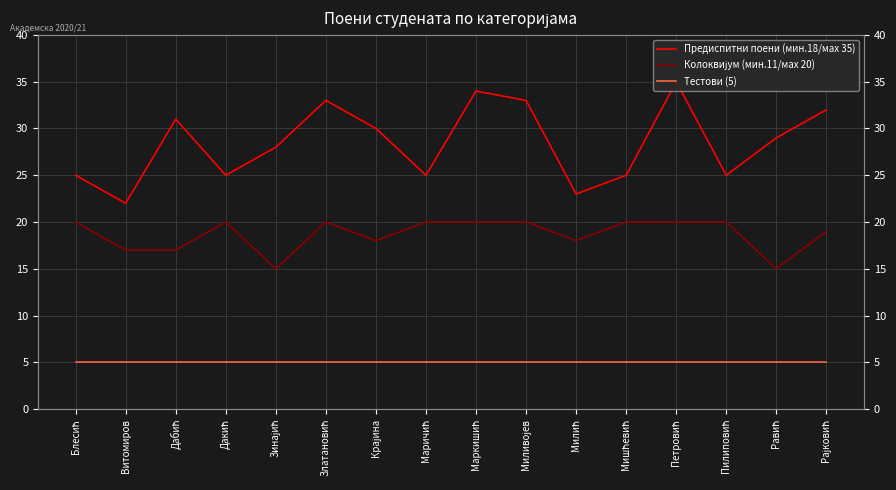

Reading left to right, list all the values displayed in this chart.

Предиспитни поени (мин.18/маx 35): Блесић=25	Витомиров=22	Дабић=31	Дакић=25	Зинајић=28	Златановић=33	Крајина=30	Маричић=25	Маркишић=34	Миливојев=33	Милић=23	Мишћевић=25	Петровић=35	Пилиповић=25	Равић=29	Рајковић=32
Колоквијум (мин.11/маx 20): Блесић=20	Витомиров=17	Дабић=17	Дакић=20	Зинајић=15	Златановић=20	Крајина=18	Маричић=20	Маркишић=20	Миливојев=20	Милић=18	Мишћевић=20	Петровић=20	Пилиповић=20	Равић=15	Рајковић=19
Тестови (5): Блесић=5	Витомиров=5	Дабић=5	Дакић=5	Зинајић=5	Златановић=5	Крајина=5	Маричић=5	Маркишић=5	Миливојев=5	Милић=5	Мишћевић=5	Петровић=5	Пилиповић=5	Равић=5	Рајковић=5